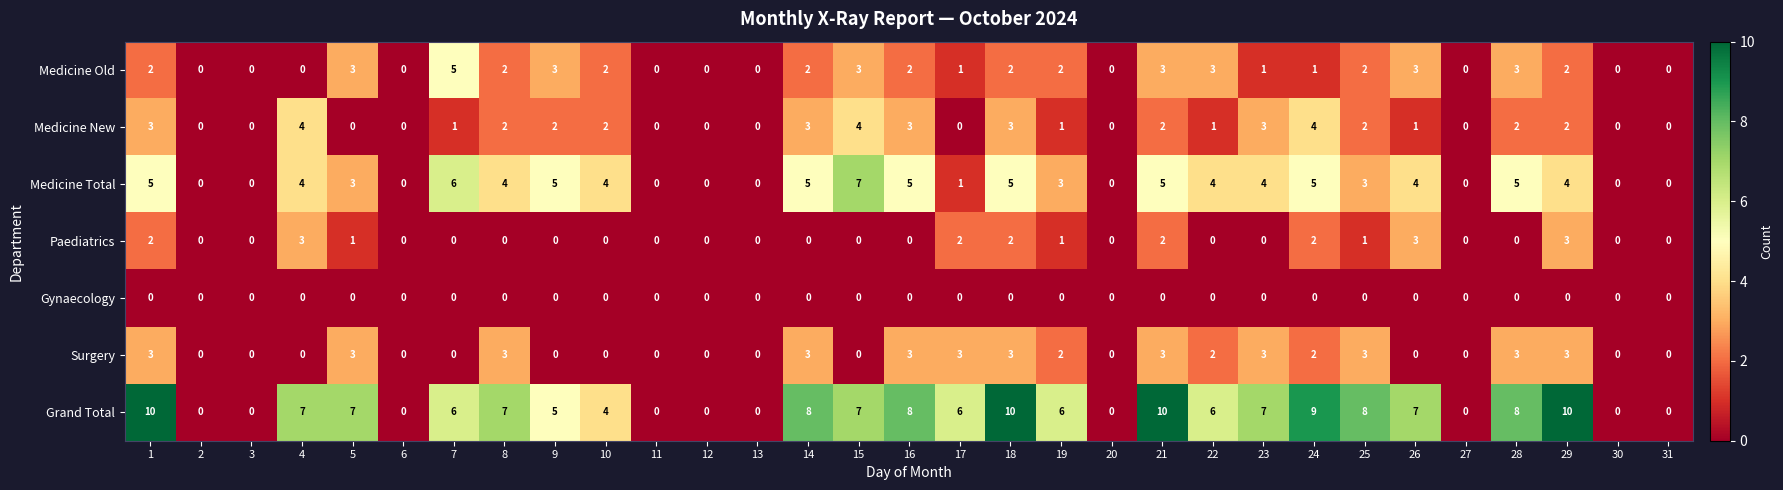

What is the highest value of the Medicine Old series?

5